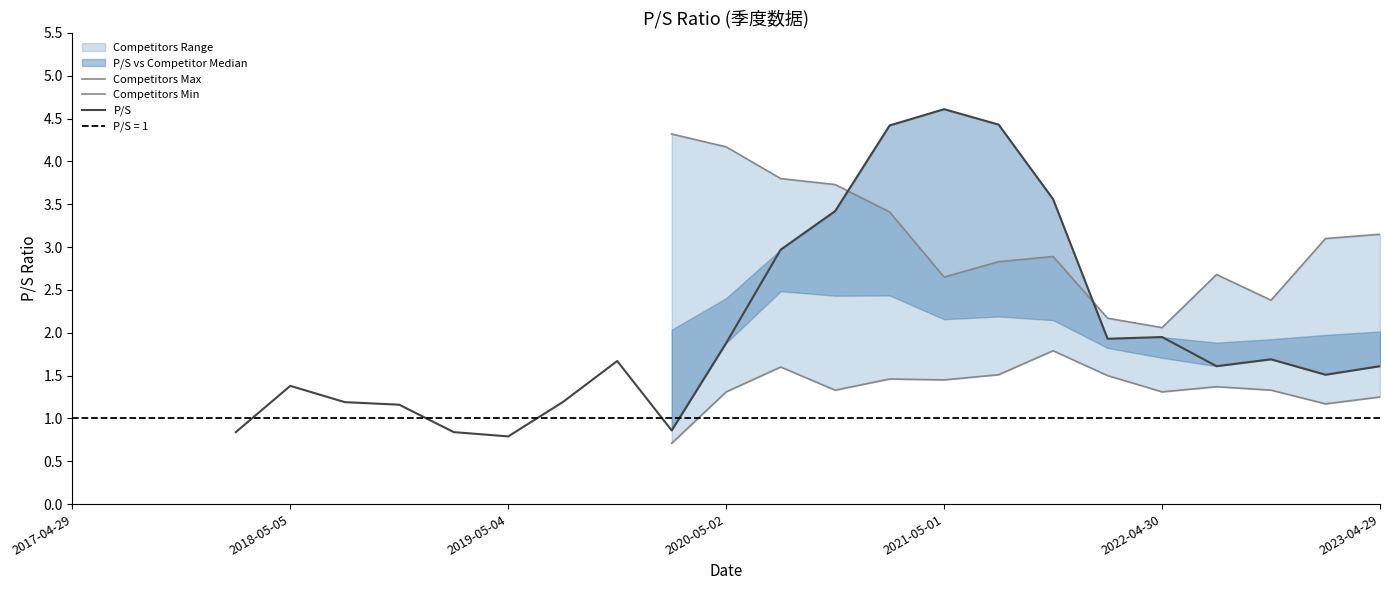

In Competitors Max, how many points are higher than both neighbors (excluding endpoints)?

2